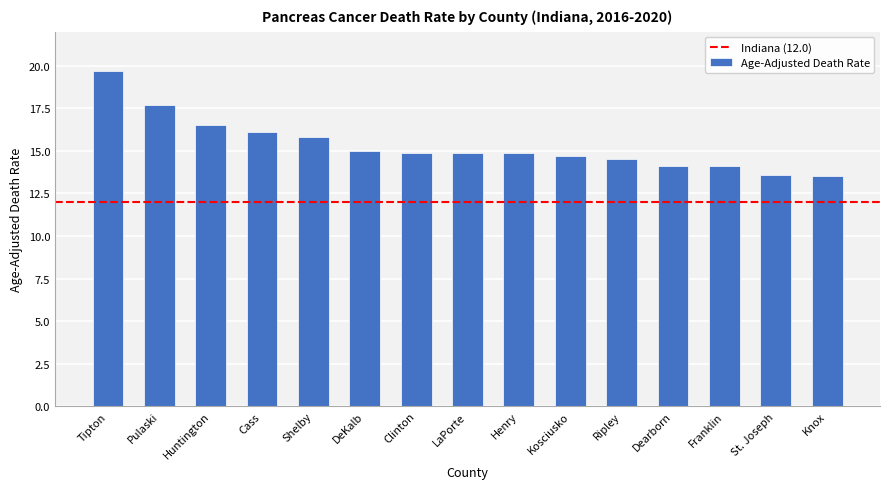

Does the chart contain any negative values?

No